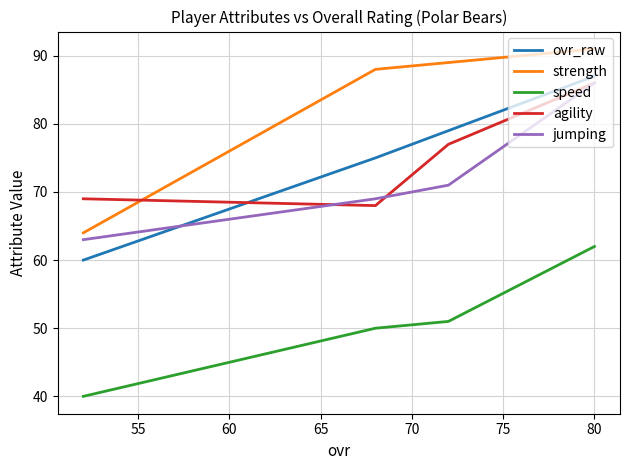

Does the chart have visible grid lines?

Yes